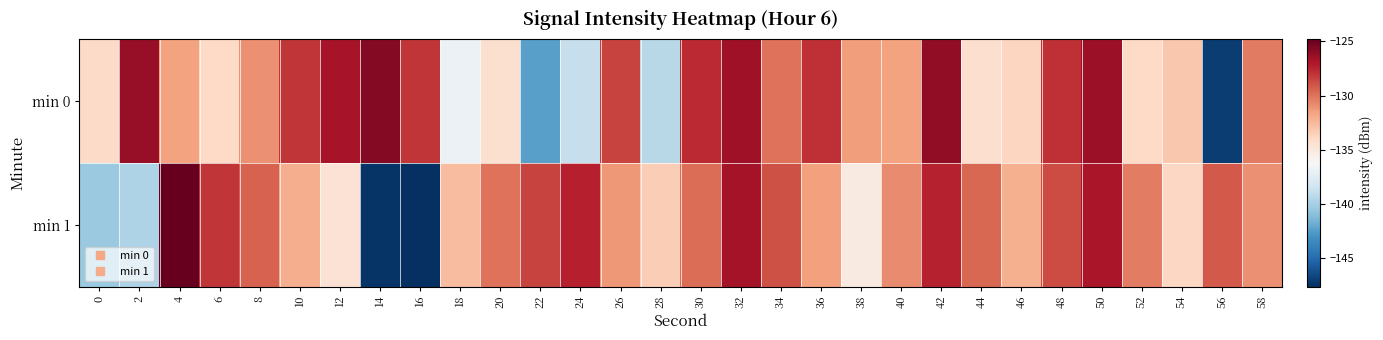

Reading left to right, what are all the values shown in this chart?

min 0: 0=-134.0	2=-126.2	4=-131.6	6=-133.9	8=-131.0	10=-128.0	12=-126.8	14=-125.7	16=-128.1	18=-136.8	20=-134.3	22=-142.4	24=-138.8	26=-128.4	28=-139.3	30=-127.7	32=-126.5	34=-130.0	36=-127.8	38=-131.4	40=-131.6	42=-126.0	44=-134.3	46=-133.7	48=-127.9	50=-126.5	52=-133.9	54=-133.1	56=-147.0	58=-130.2
min 1: 0=-140.5	2=-139.7	4=-124.8	6=-128.0	8=-129.4	10=-132.0	12=-134.5	14=-147.3	16=-147.6	18=-132.6	20=-130.0	22=-128.5	24=-127.3	26=-131.2	28=-133.4	30=-129.8	32=-126.7	34=-128.9	36=-131.5	38=-135.2	40=-130.8	42=-127.4	44=-129.6	46=-132.1	48=-128.7	50=-126.9	52=-130.3	54=-133.8	56=-129.2	58=-131.0